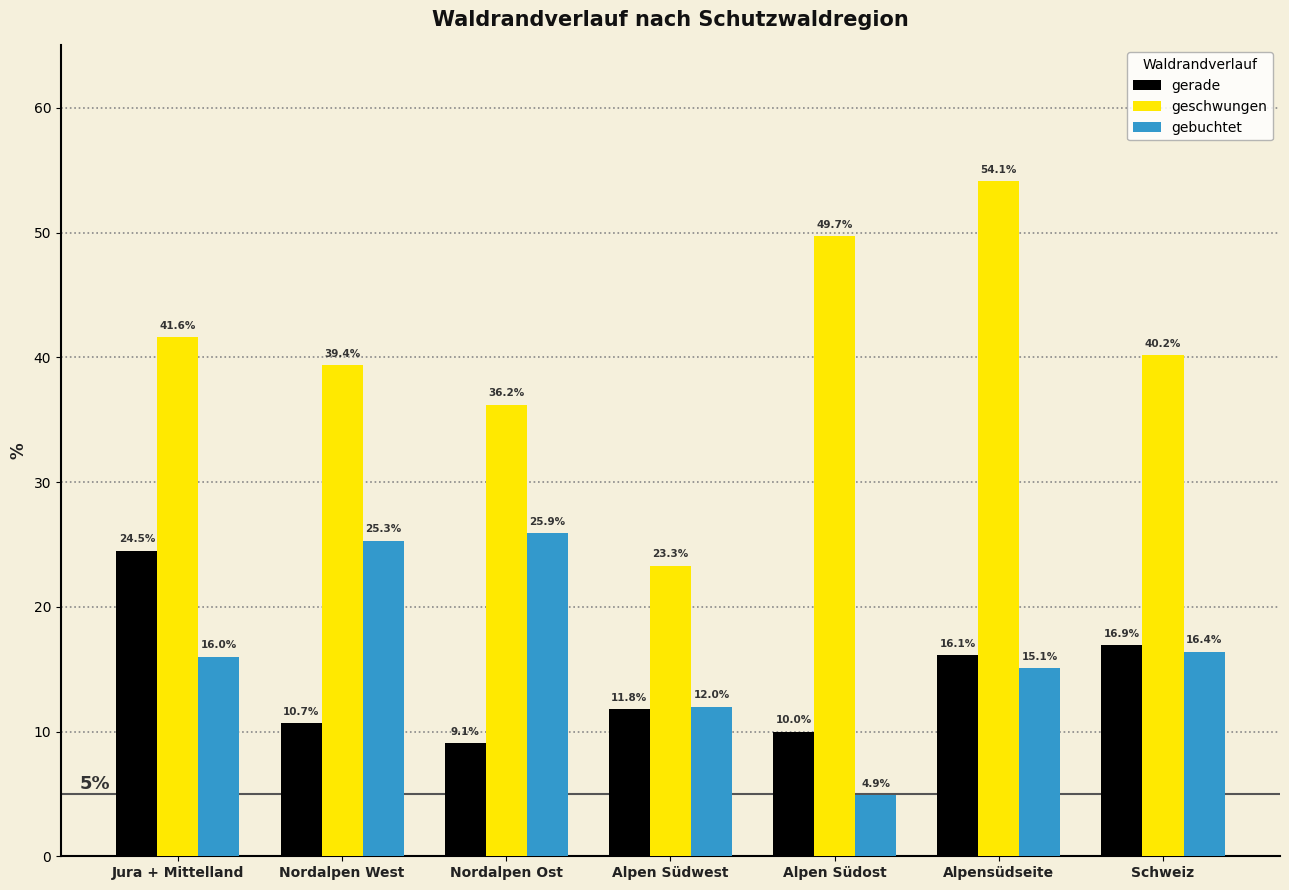

At which label is gerade closest to 16?

Alpensüdseite